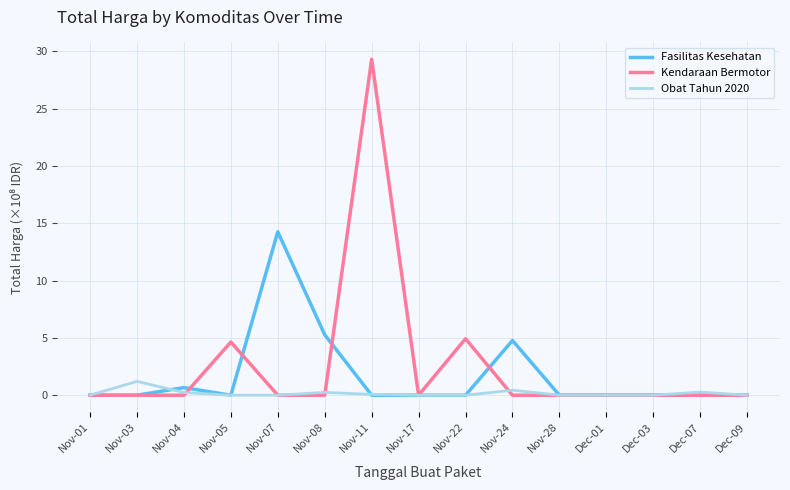

Which series has the largest range (max minus min)?

Kendaraan Bermotor